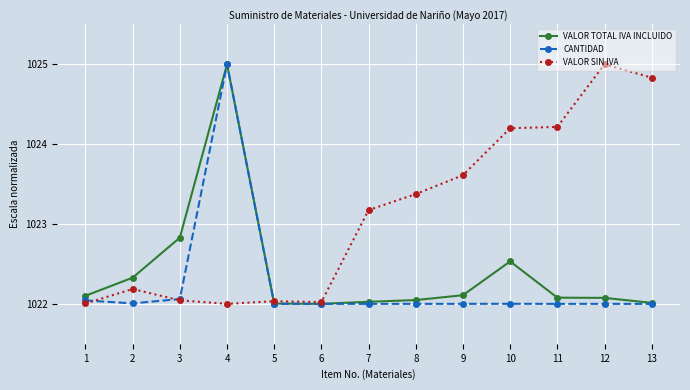

What are all the series names shown in the legend?

VALOR TOTAL IVA INCLUIDO, CANTIDAD, VALOR SIN IVA